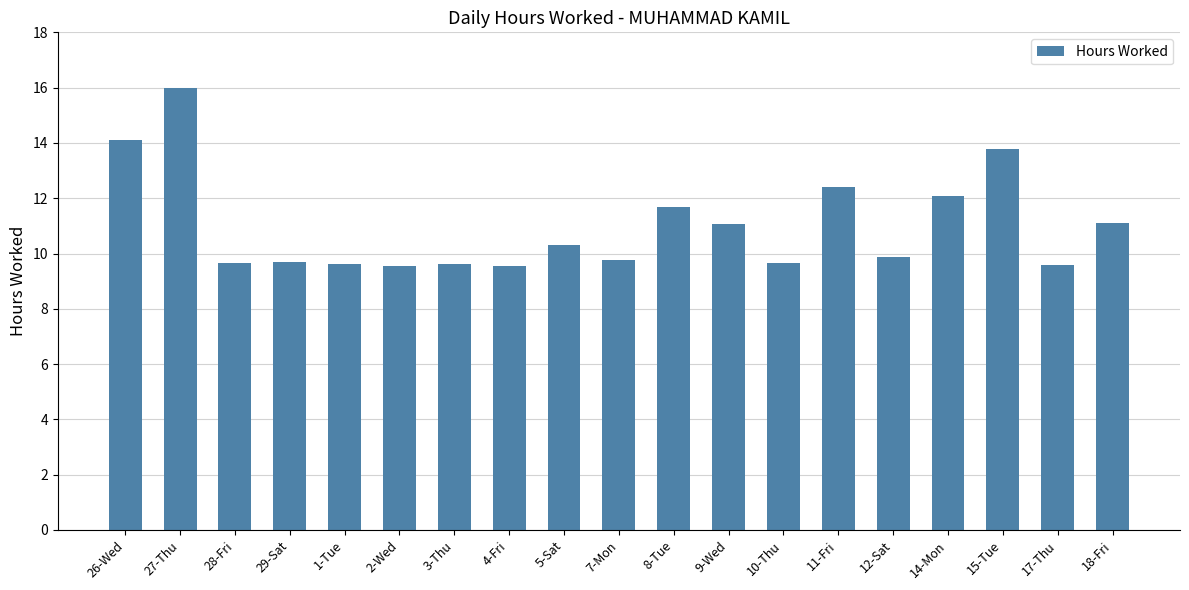

What is the change in value from 27-Thu to 2-Wed?

-6.4